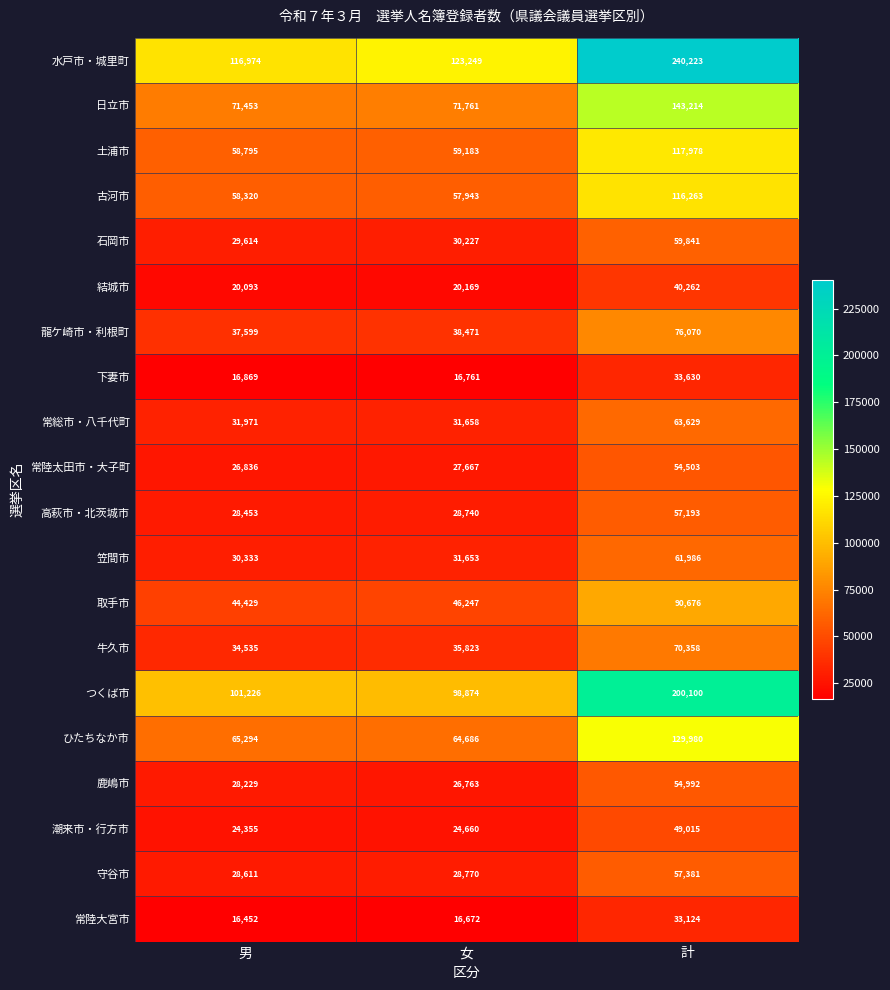

The ひたちなか市 series shows 109761 at 女. True or false?

False